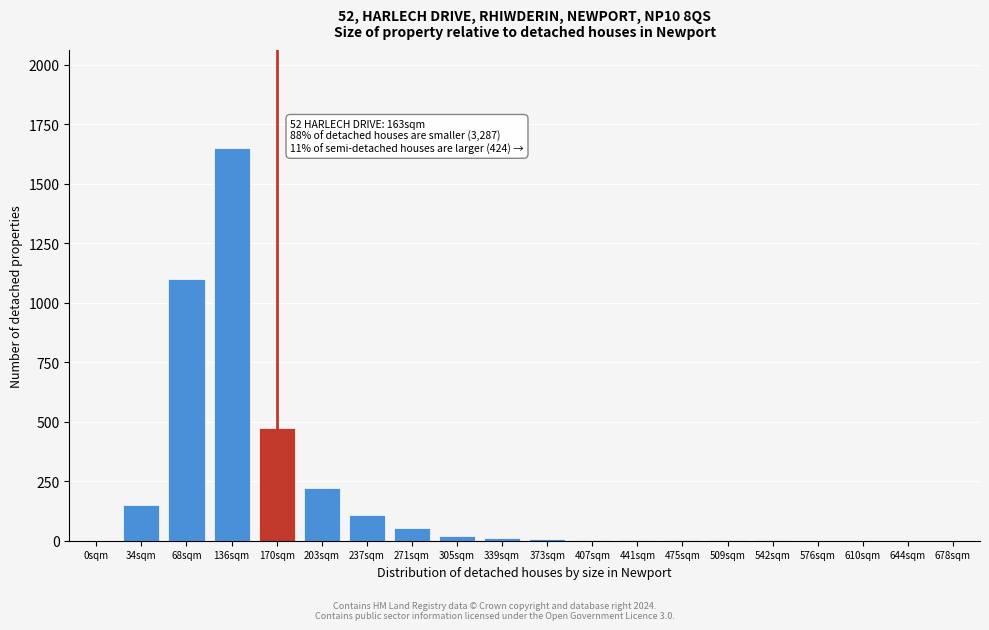

What is the change in value from 0sqm to 34sqm?

+150